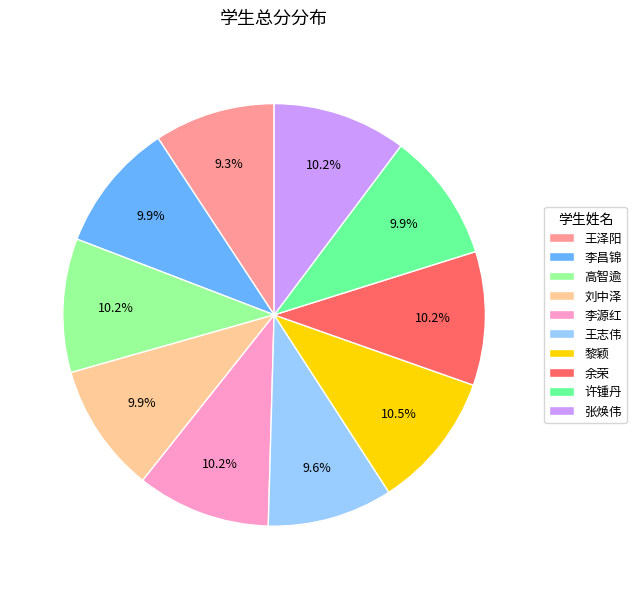

Count the number of slices in the pie.

10